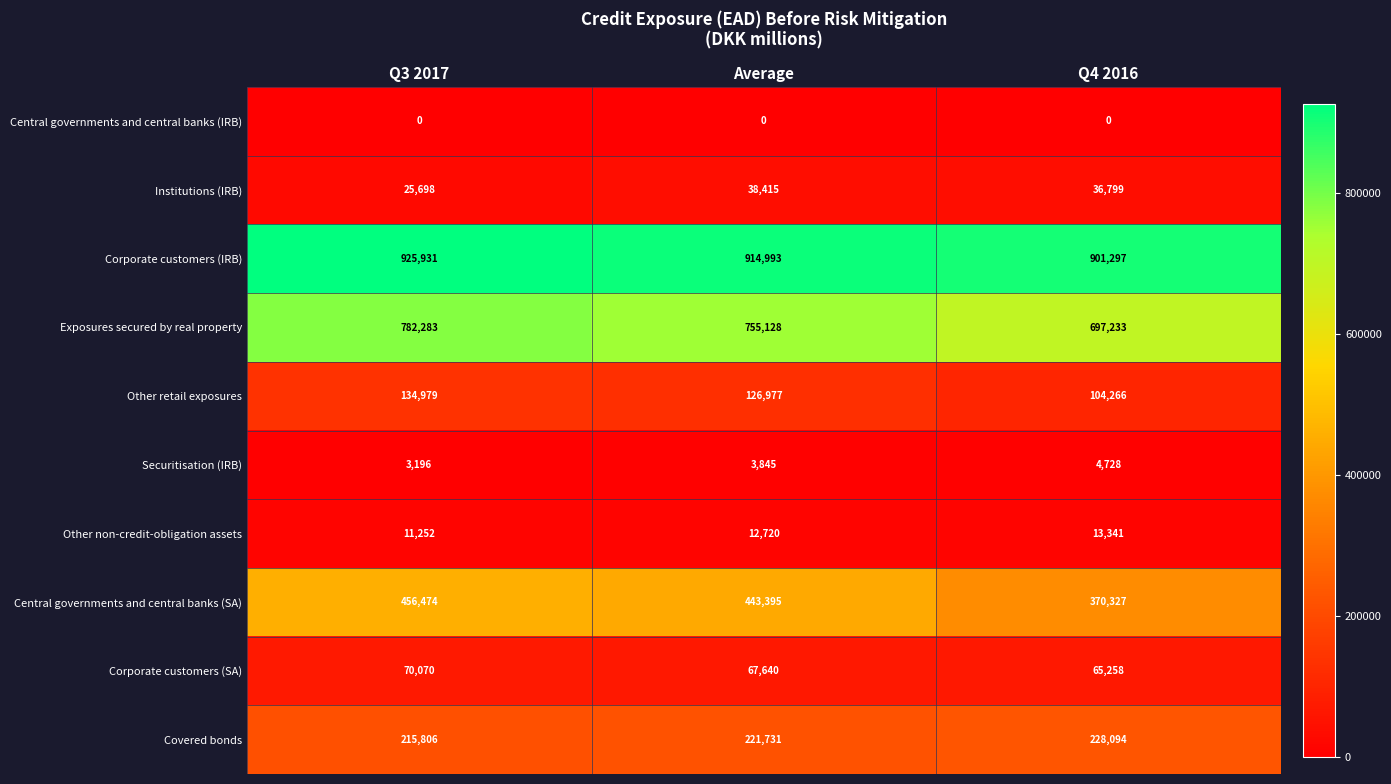

At which category does the chart reach its peak across all series?

Q3 2017